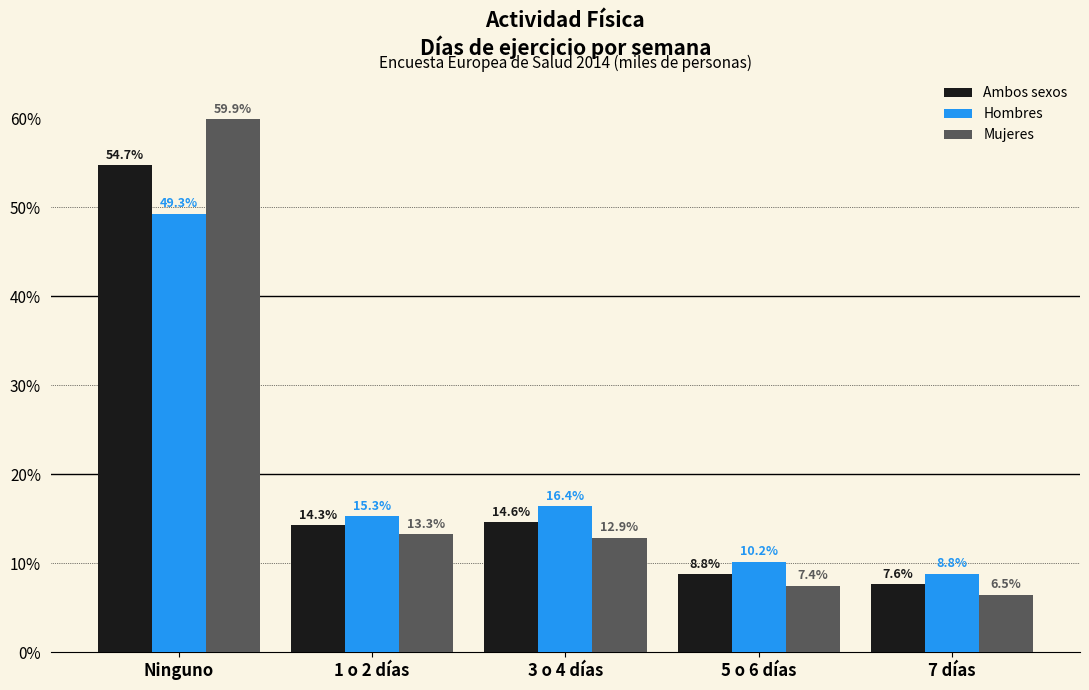

Reading left to right, transcribe all the data shown in this chart.

Ambos sexos: 54.7	14.3	14.6	8.8	7.6
Hombres: 49.3	15.3	16.4	10.2	8.8
Mujeres: 59.9	13.3	12.9	7.4	6.5